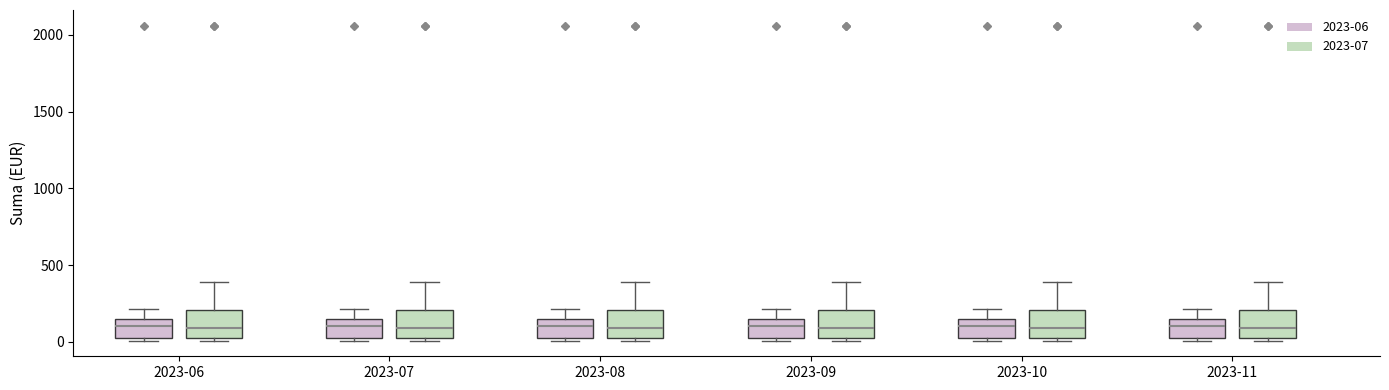

Reading left to right, transcribe this box plot: for each box, give where its median line is, the range the box spans, and where its two whiskers end, as read against the y-axis. The values are not printed on the chart, so give them approximately, as read against the axis.

2023-06 (2023-06): median 100, box 0 to 150, whiskers 0 (just below the box's lower edge) to 200
2023-06 (2023-07): median 100, box 50 to 200, whiskers 0 to 400
2023-07 (2023-06): median 100, box 0 to 150, whiskers 0 (just below the box's lower edge) to 200
2023-07 (2023-07): median 100, box 50 to 200, whiskers 0 to 400
2023-08 (2023-06): median 100, box 0 to 150, whiskers 0 (just below the box's lower edge) to 200
2023-08 (2023-07): median 100, box 50 to 200, whiskers 0 to 400
2023-09 (2023-06): median 100, box 0 to 150, whiskers 0 (just below the box's lower edge) to 200
2023-09 (2023-07): median 100, box 50 to 200, whiskers 0 to 400
2023-10 (2023-06): median 100, box 0 to 150, whiskers 0 (just below the box's lower edge) to 200
2023-10 (2023-07): median 100, box 50 to 200, whiskers 0 to 400
2023-11 (2023-06): median 100, box 0 to 150, whiskers 0 (just below the box's lower edge) to 200
2023-11 (2023-07): median 100, box 50 to 200, whiskers 0 to 400